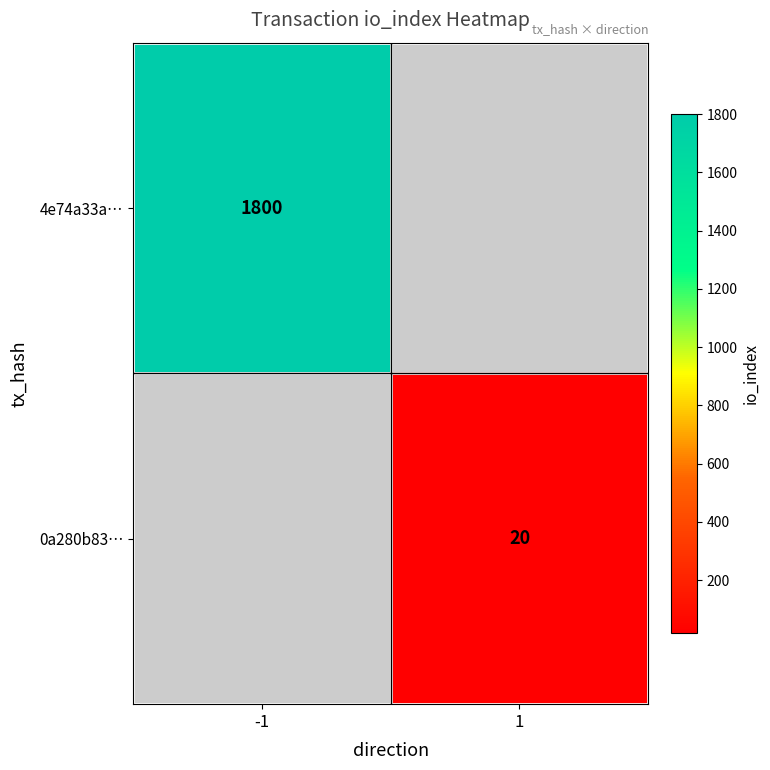

Is the value of 4e74a33a… at -1 greater than the value of 0a280b83… at 1?

Yes